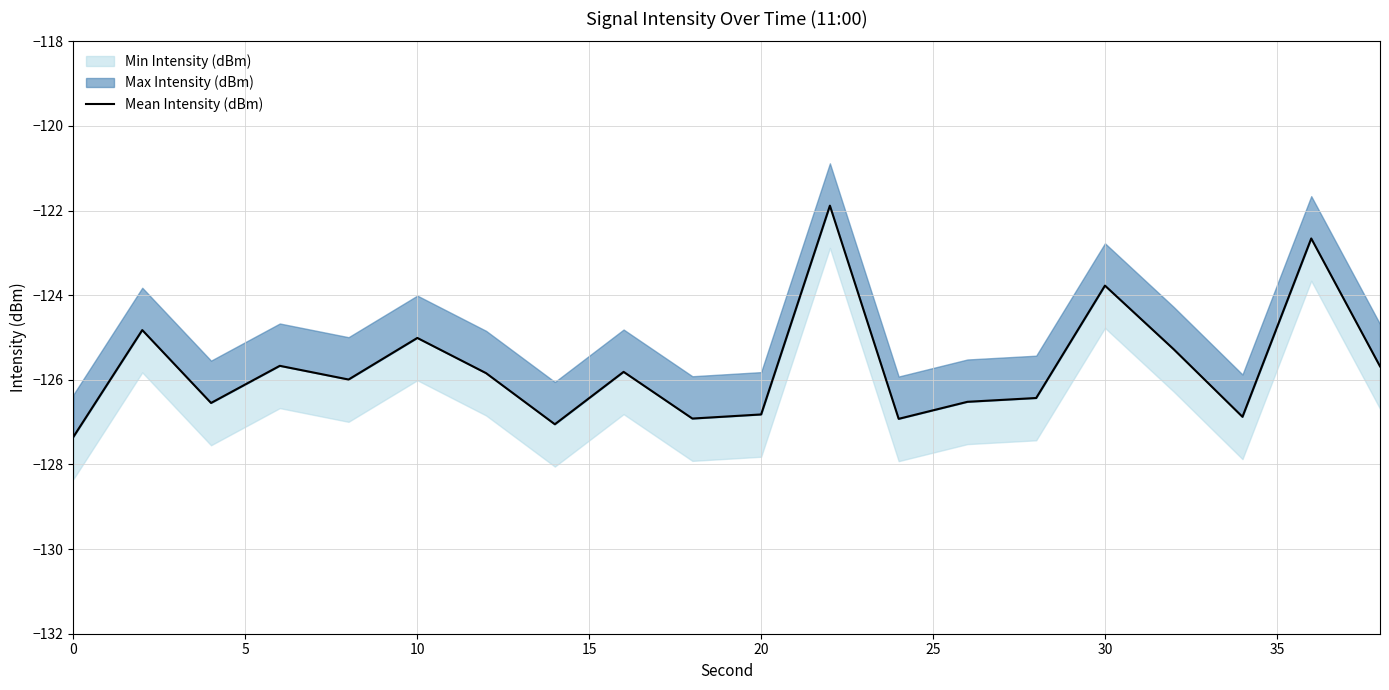

What is the average value?

-125.7